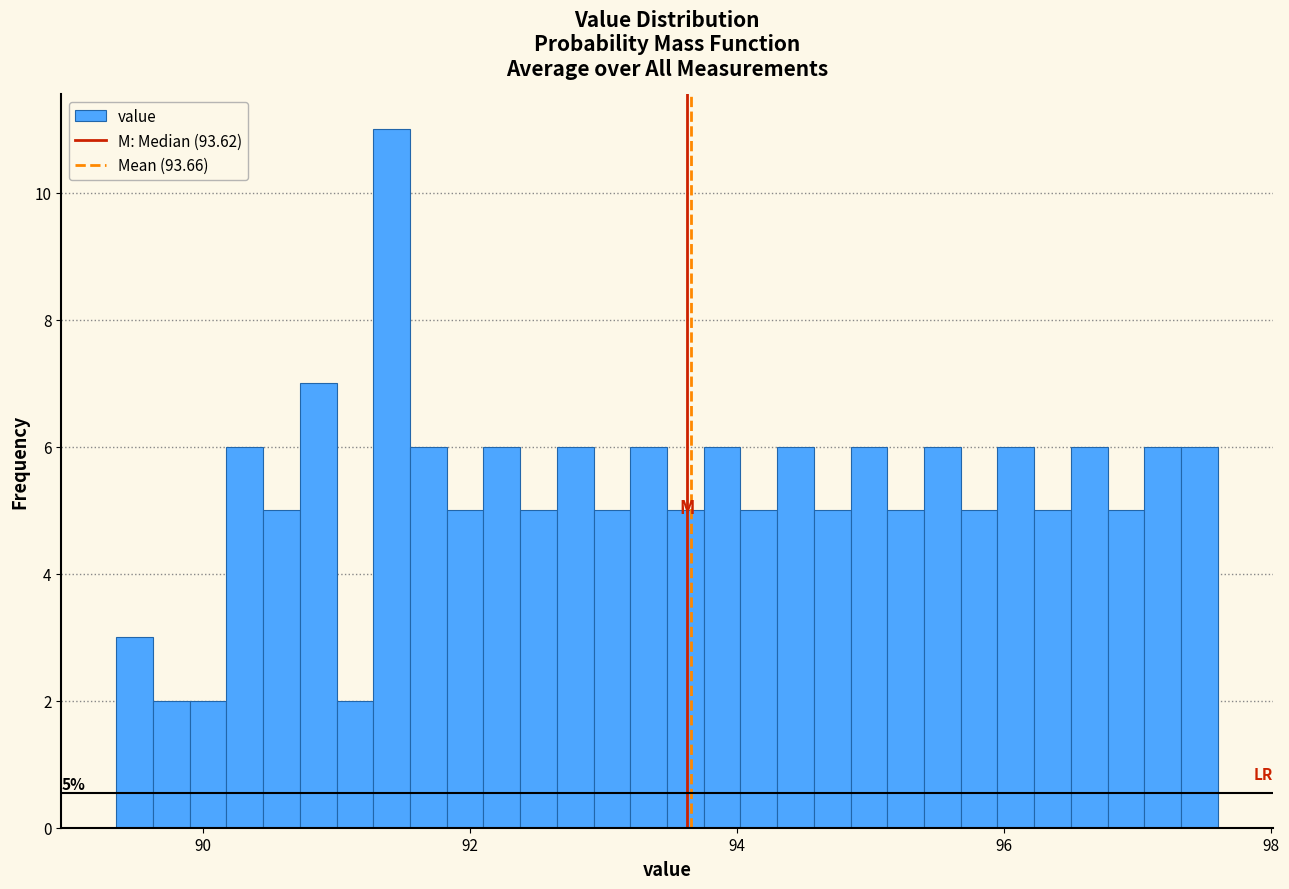

Read against the x-axis, roughly where is the centre of the tallest bar?

91.4